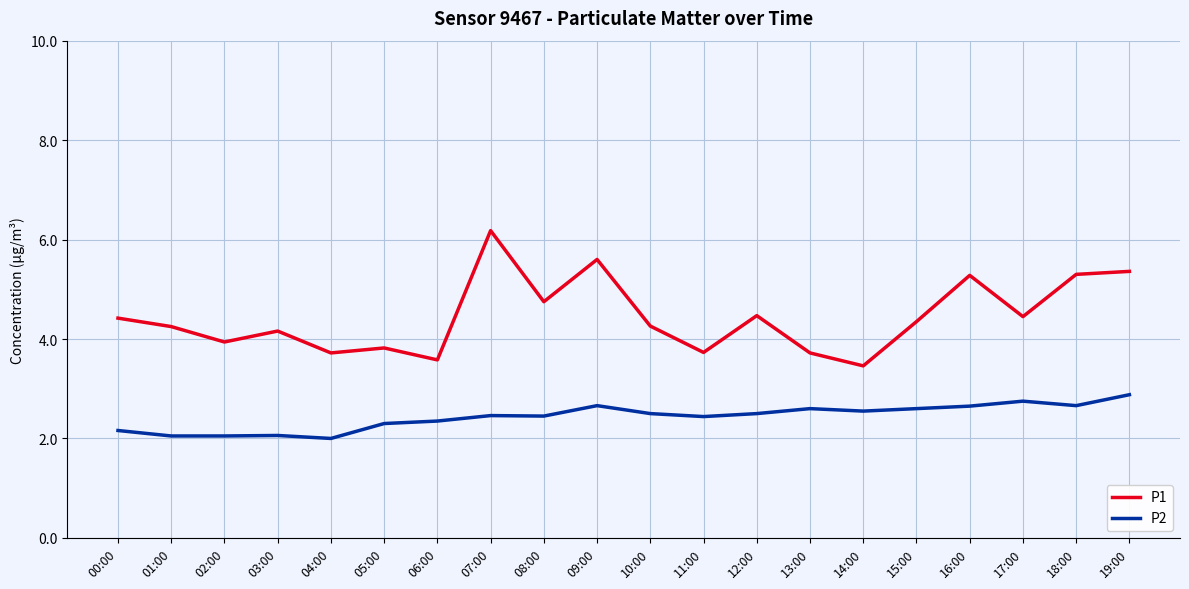

Rank the series by their maximum value, from highest to lowest.

P1, P2